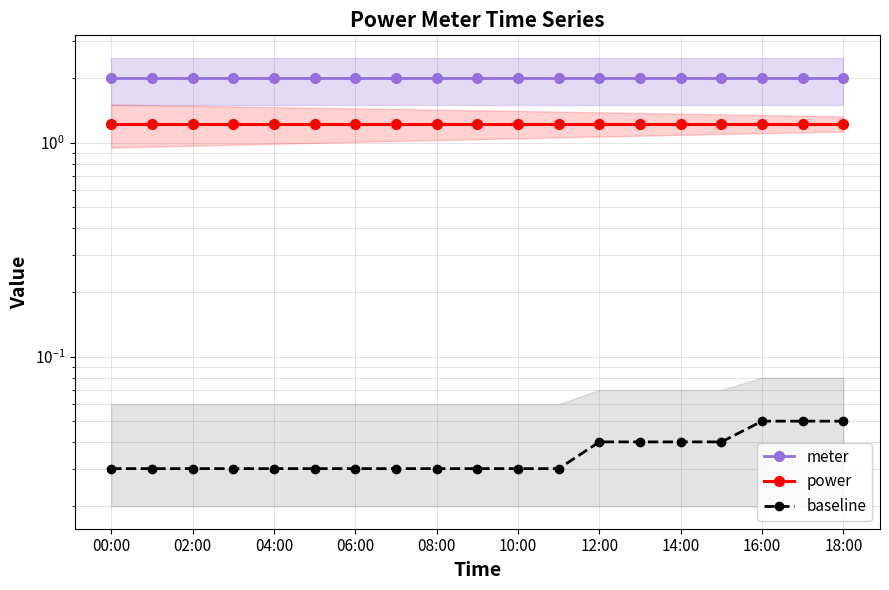

What is the value of the meter point at the 2nd from the left?

2.0